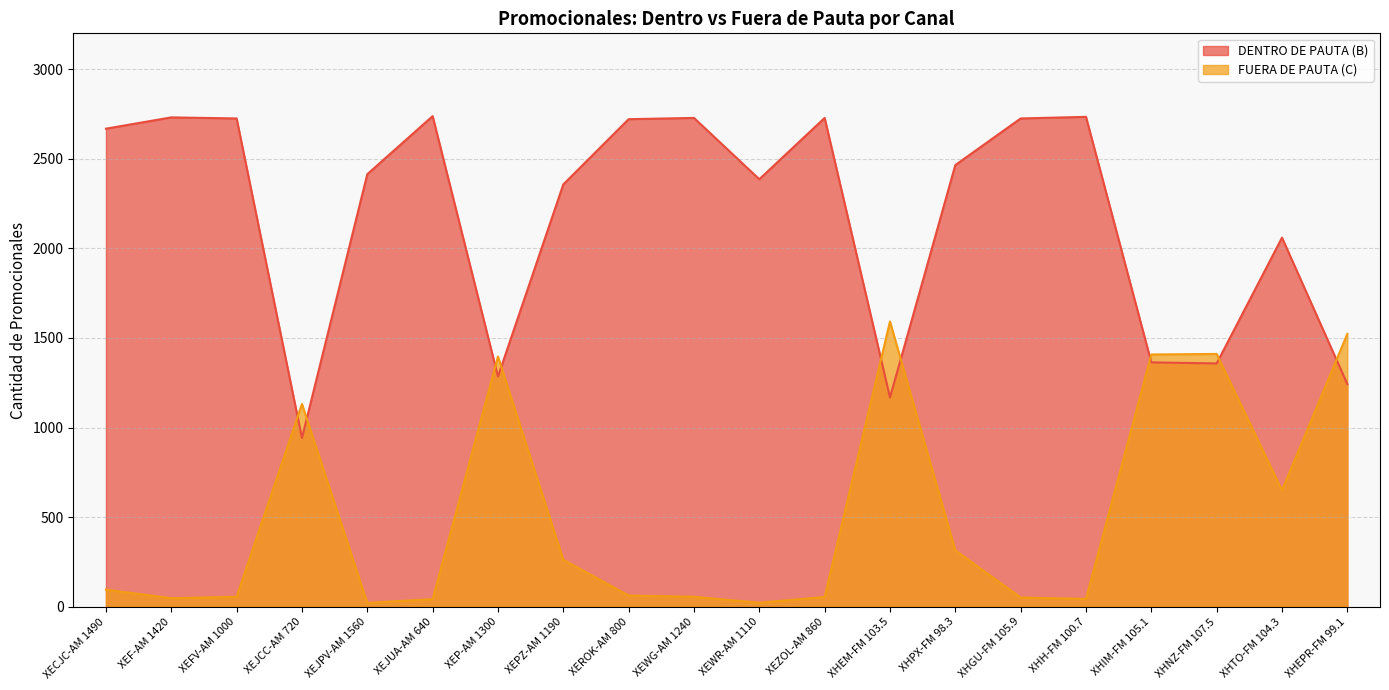

Is it true that FUERA DE PAUTA (C) equals 523 at XHEPR-FM 99.1?

False